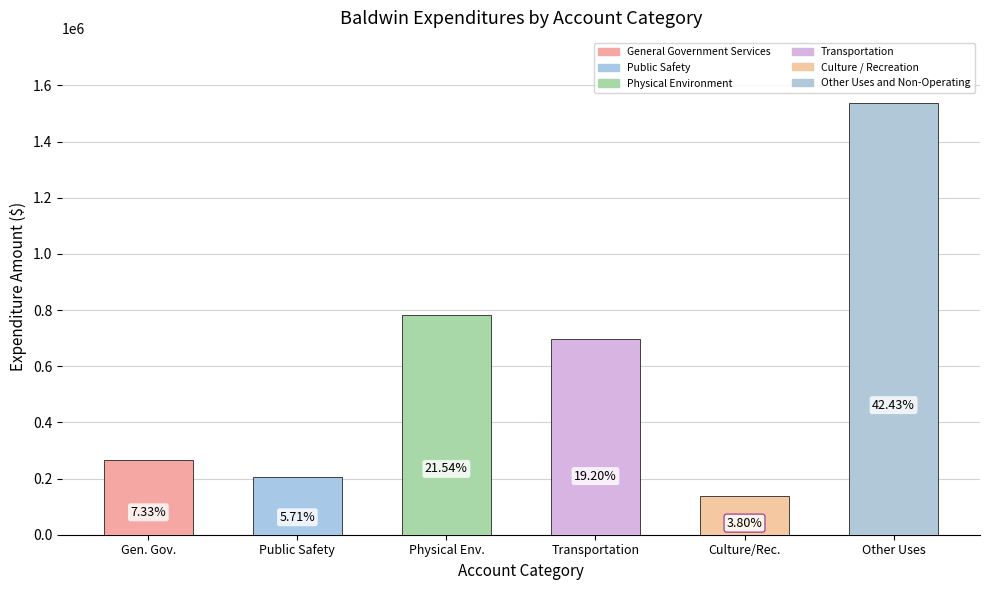

Are the bars horizontal?

No